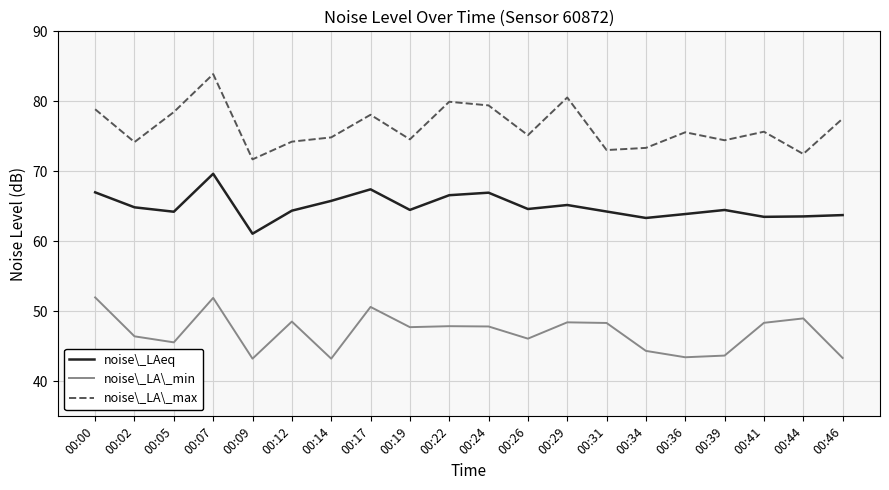

Which category has the highest value across all series?

00:07